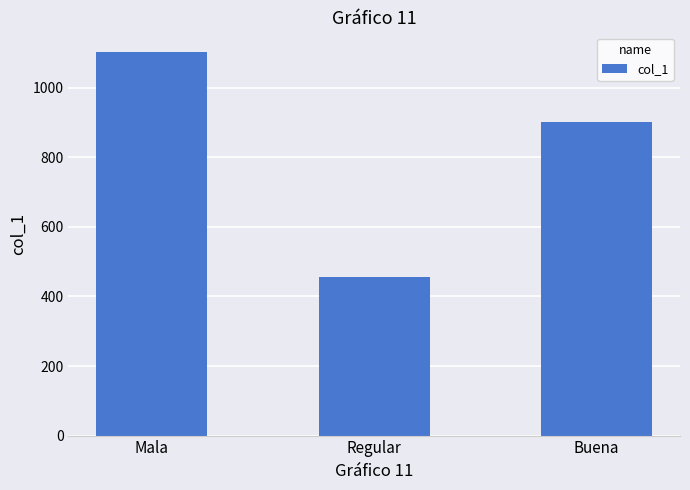

Does the chart contain stacked bars?

No